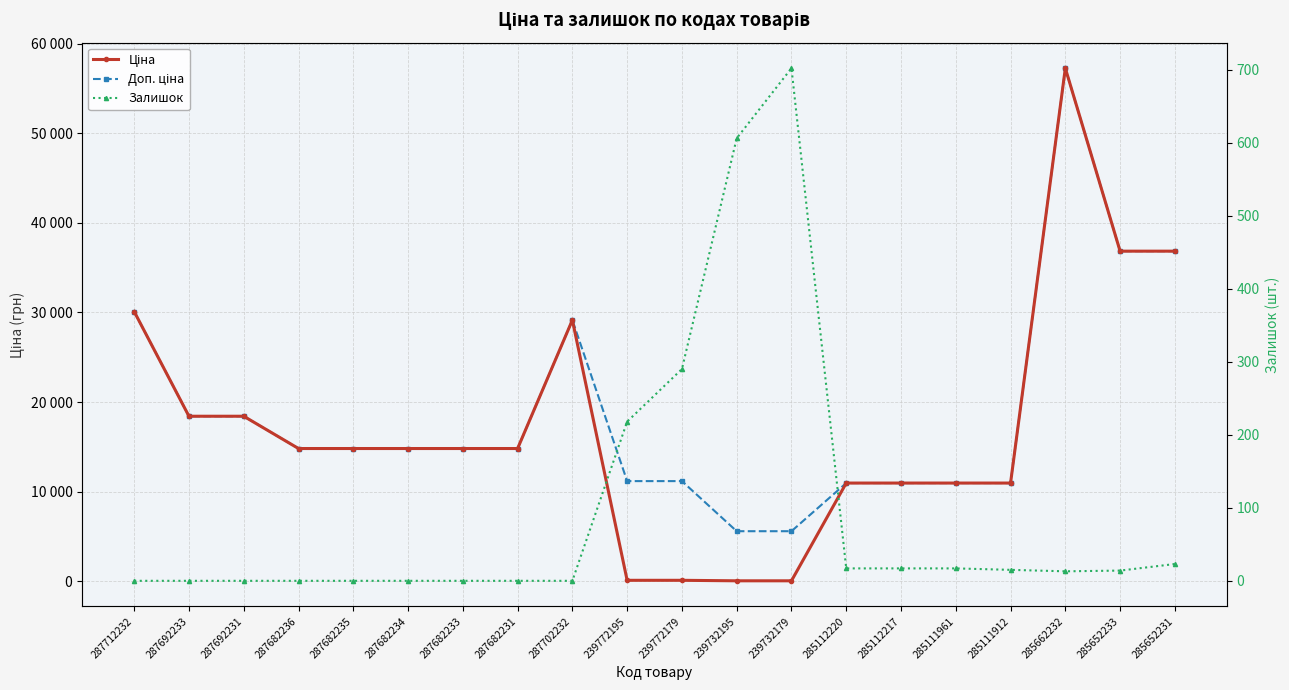

The Ціна series shows 29152.3 at 287702232. True or false?

True